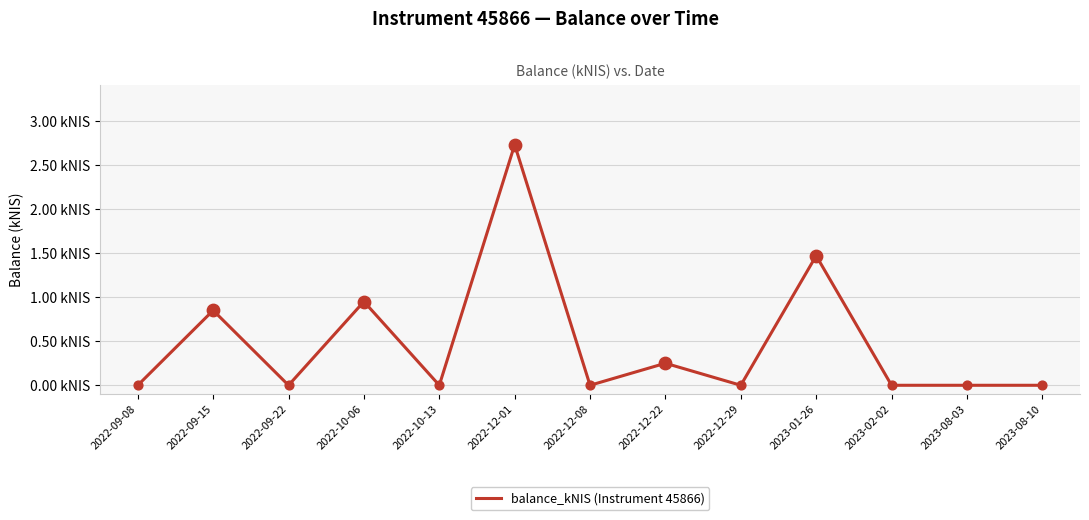

Between 2022-12-29 and 2022-09-22, which is larger?

2022-12-29